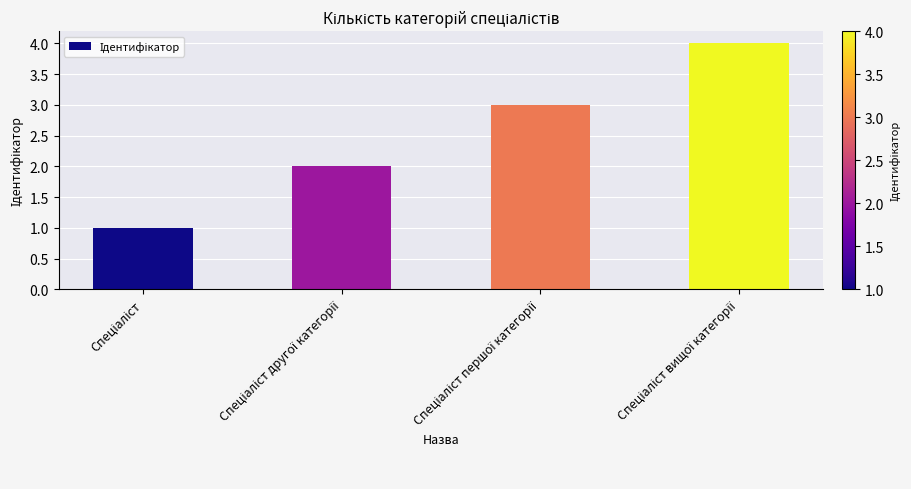

Reading right to left, list all the values displayed in this chart.

4	3	2	1